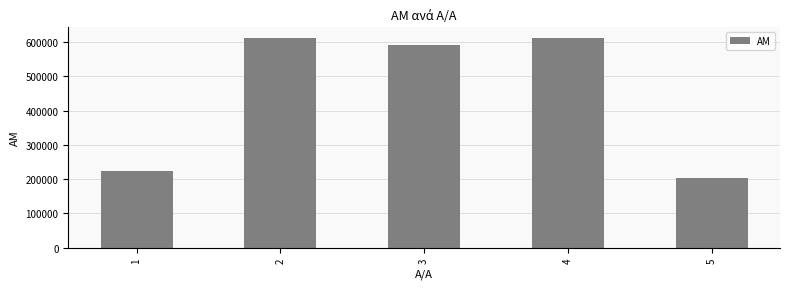

The chart shows a value of 612159 at 2. True or false?

True